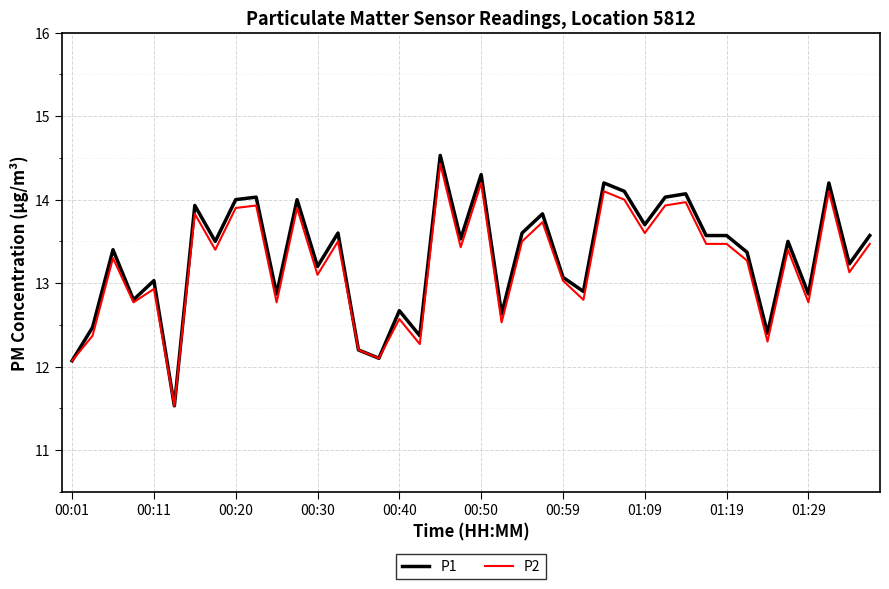

What are all the series names shown in the legend?

P1, P2